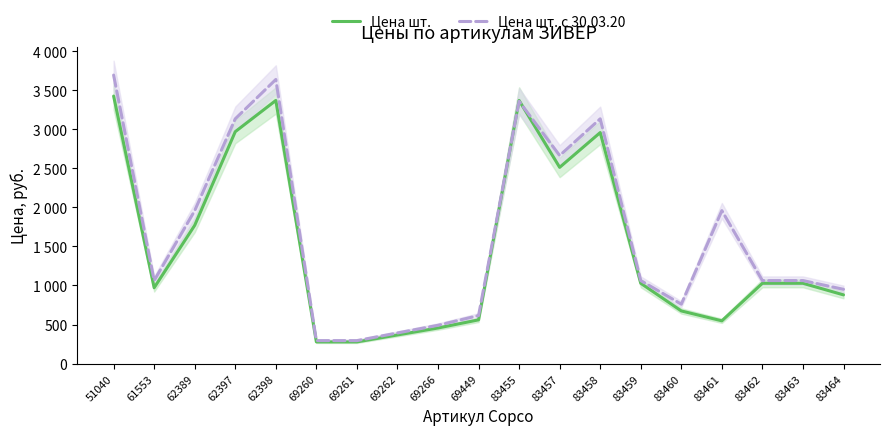

What is the approximate value of Цена шт. с 30.03.20 at 83458?

3134.9